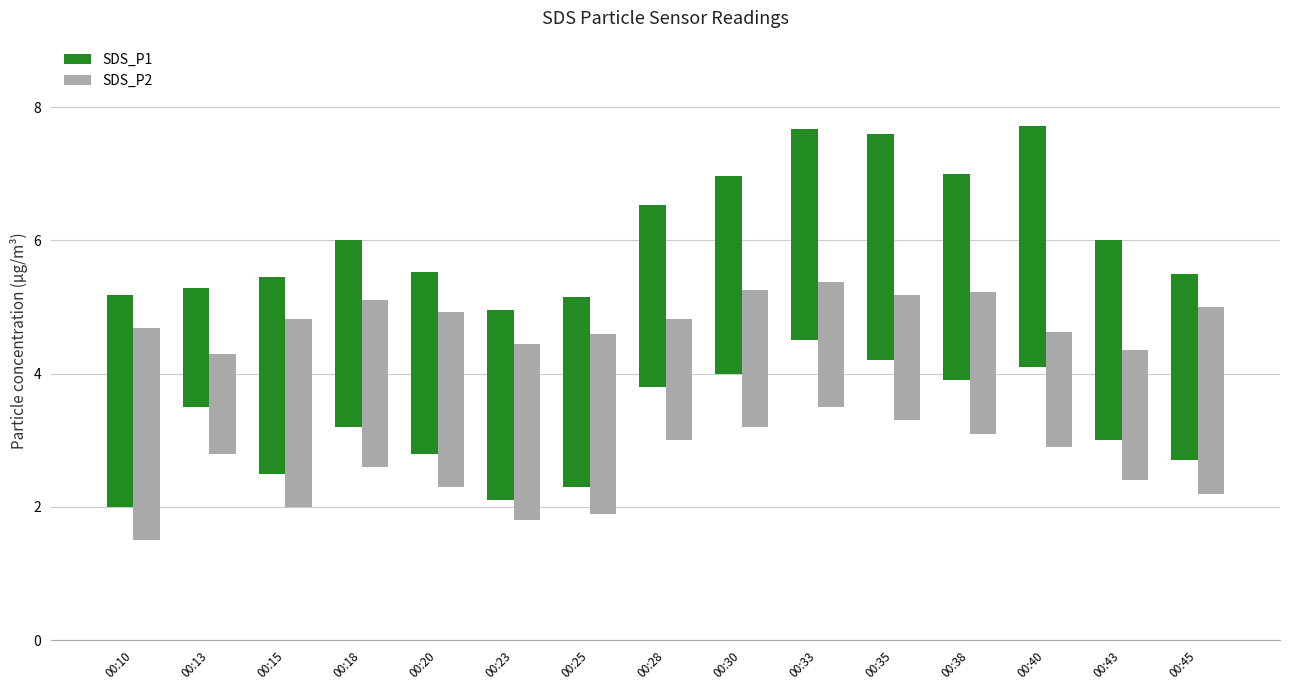

Rank the categories by SDS_P2 value from highest to lowest.

00:10, 00:15, 00:45, 00:25, 00:23, 00:20, 00:18, 00:38, 00:30, 00:43, 00:33, 00:35, 00:28, 00:40, 00:13